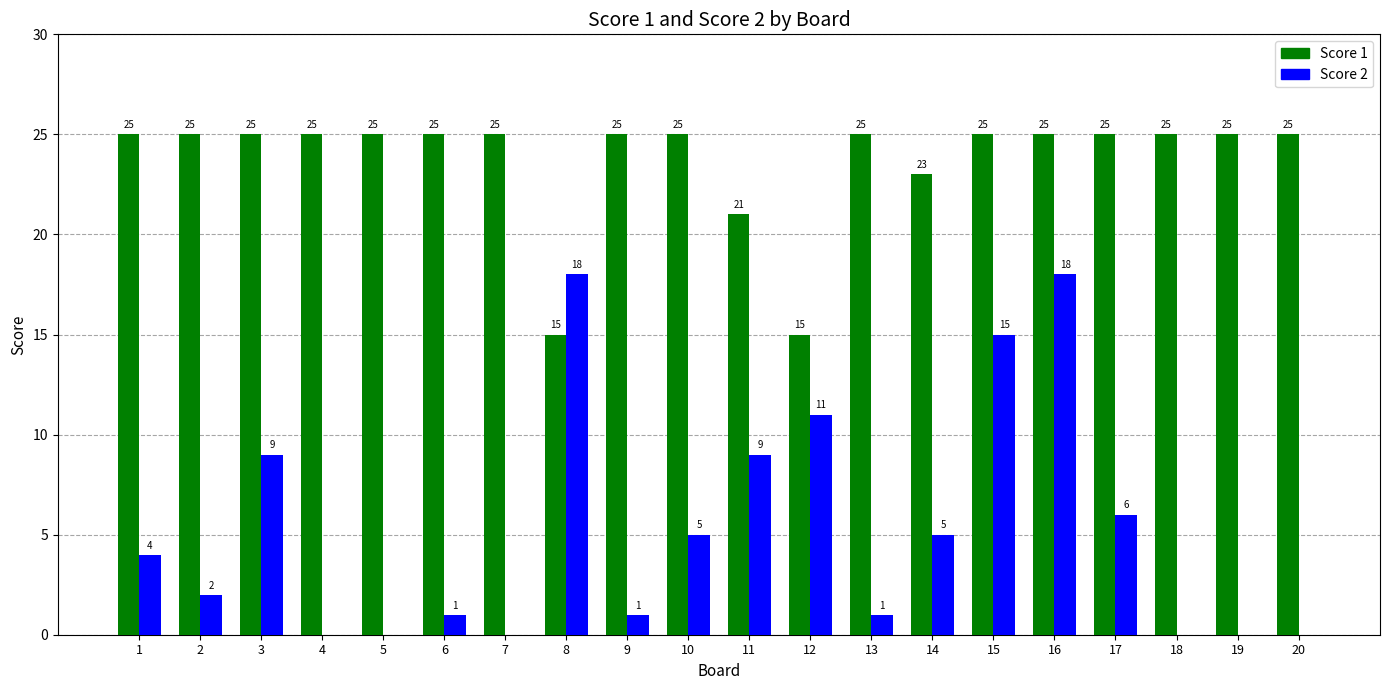

What is the total value across all series at 7?

25